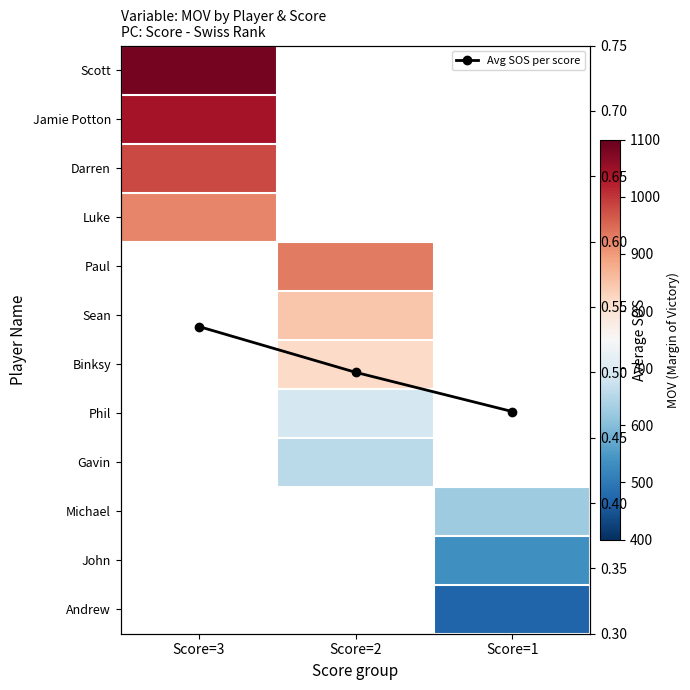

List the series in order of their peak value, lowest first.

Luke, Paul, Sean, Binksy, Phil, Gavin, Michael, John, Andrew, Avg SOS per score, Darren, Jamie Potton, Scott